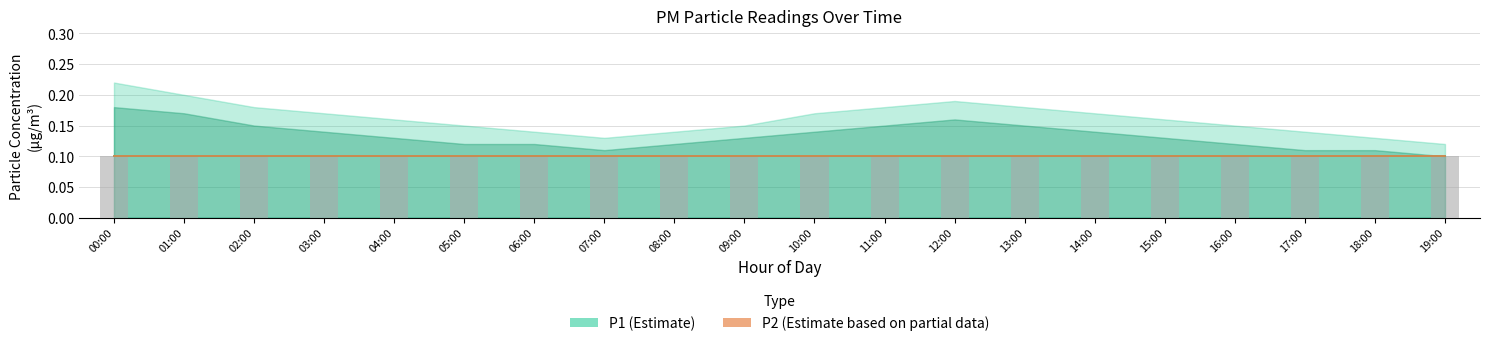

What is the average value of the P2 series?

0.1